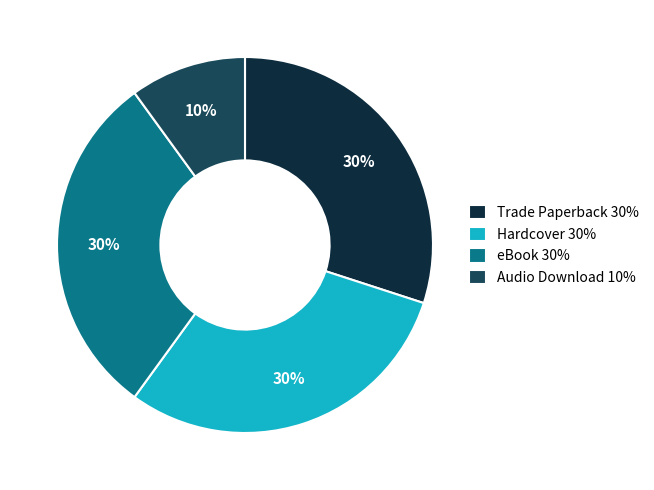

To the nearest percent, what is the difference between the Audio Download and Hardcover slice percentages?

20%